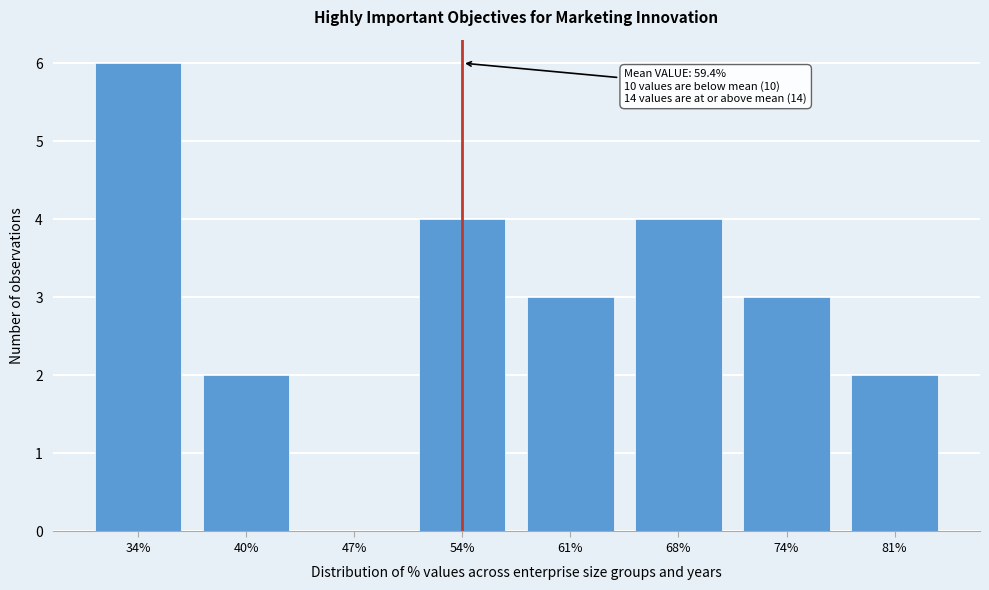

Reading left to right, transcribe all the data shown in this chart.

34%=6	40%=2	47%=0	54%=4	61%=3	68%=4	74%=3	81%=2